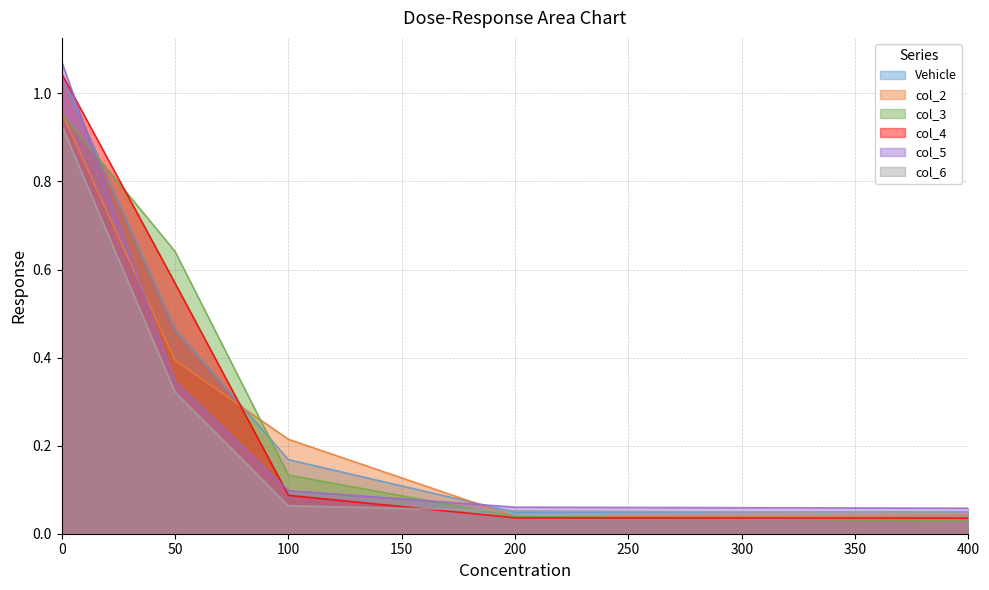

What is the sum of all Vehicle values?

1.8